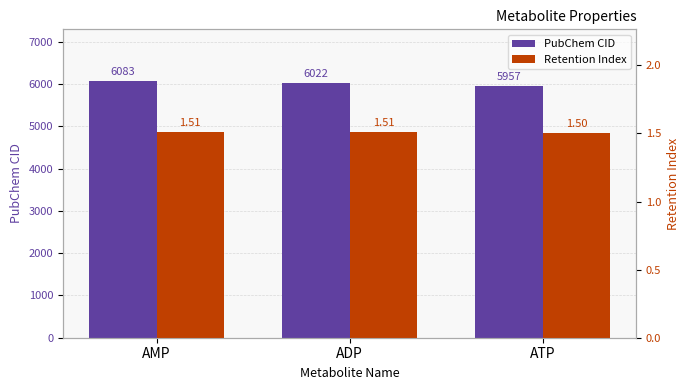

True or false: PubChem CID has a value of 2460.0 at ADP.

False